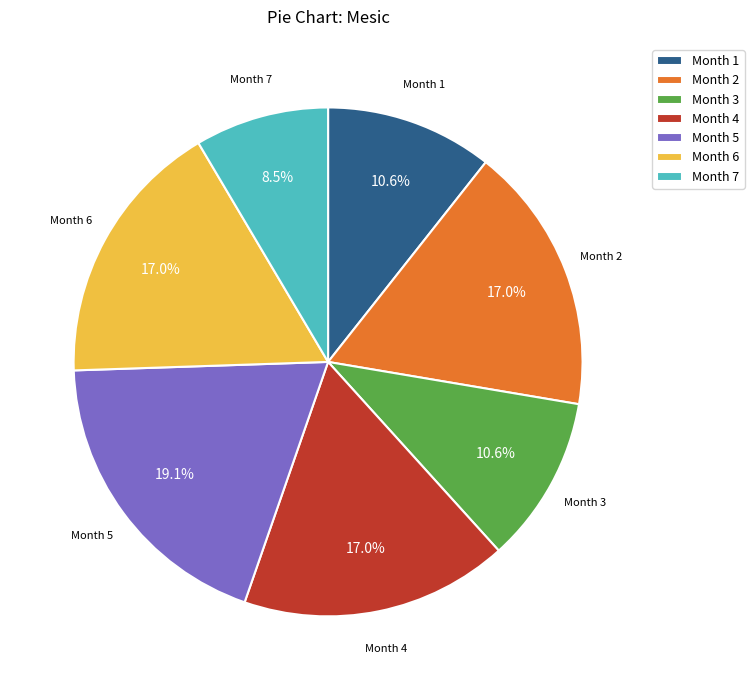

Is there a majority slice in this chart?

No